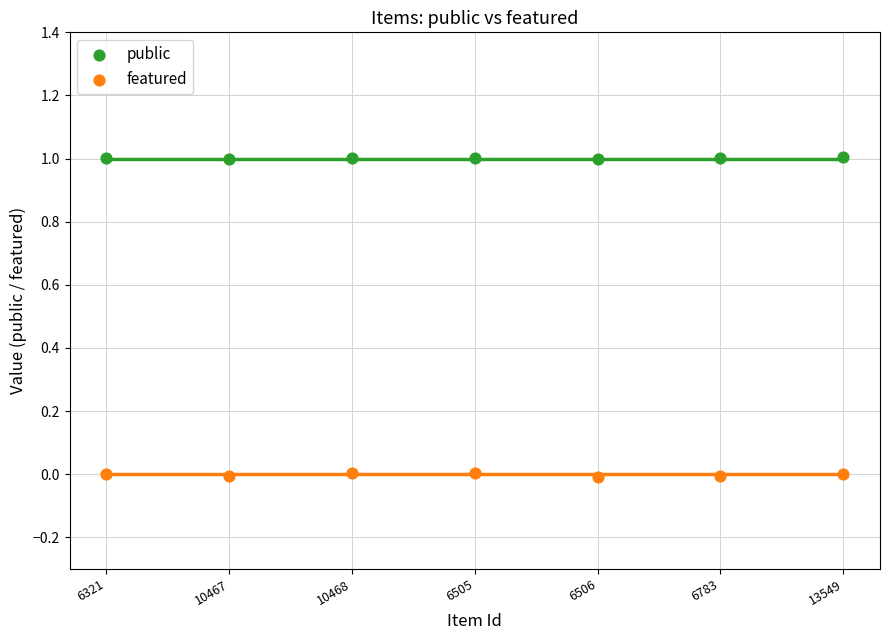

What are all the series names shown in the legend?

public, featured